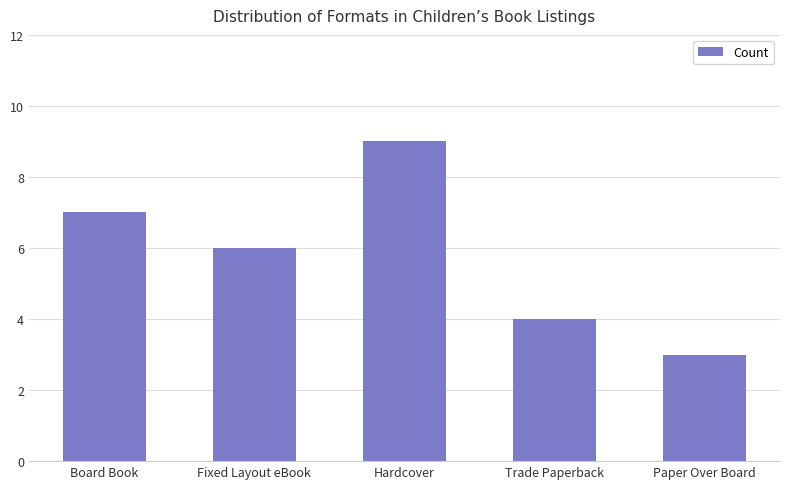

Reading right to left, list all the values displayed in this chart.

3	4	9	6	7